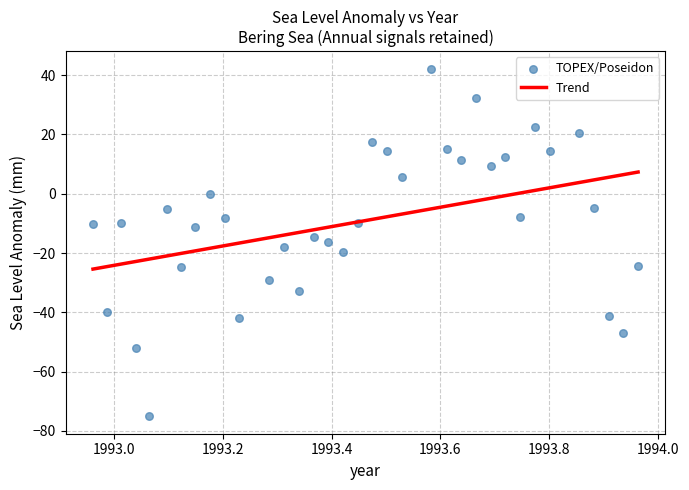

What is the range of Y values (max minus min)?

117.3